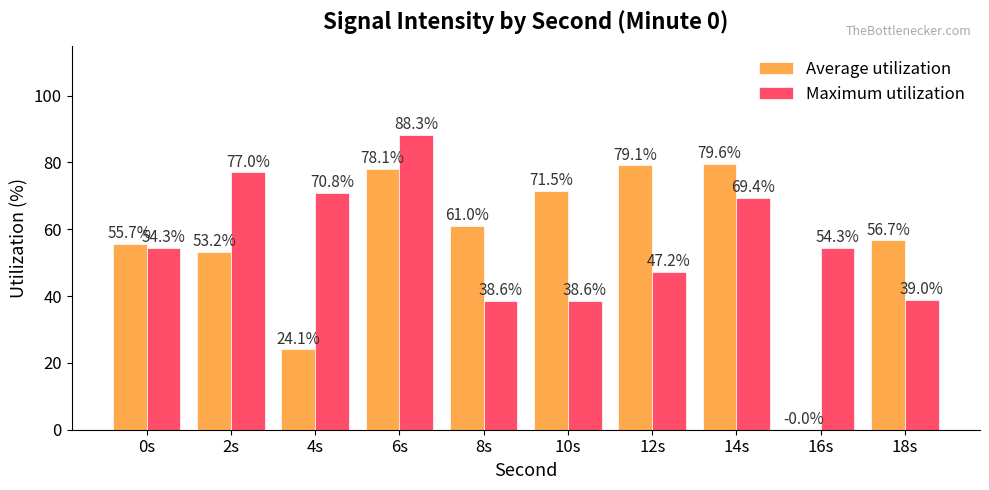

Is it true that Maximum utilization equals 147.6 at 6s?

False